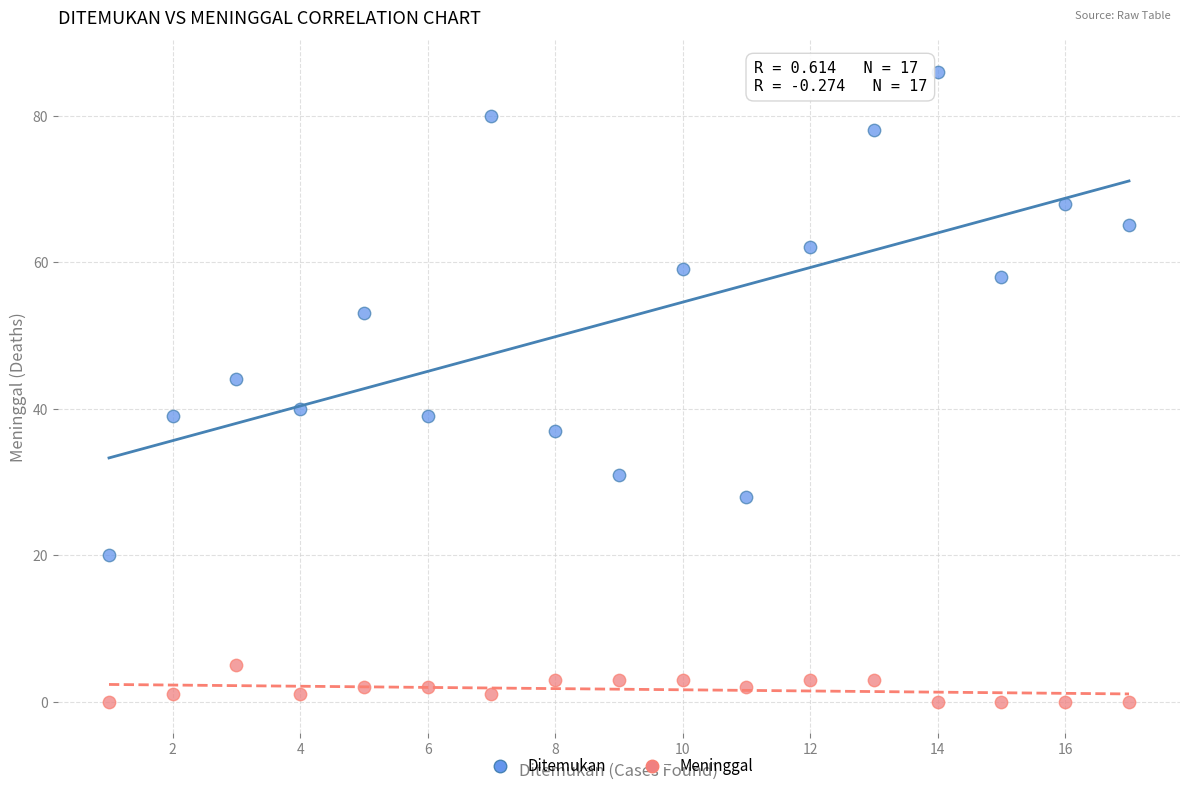

Which series reaches the maximum Y coordinate?

Ditemukan